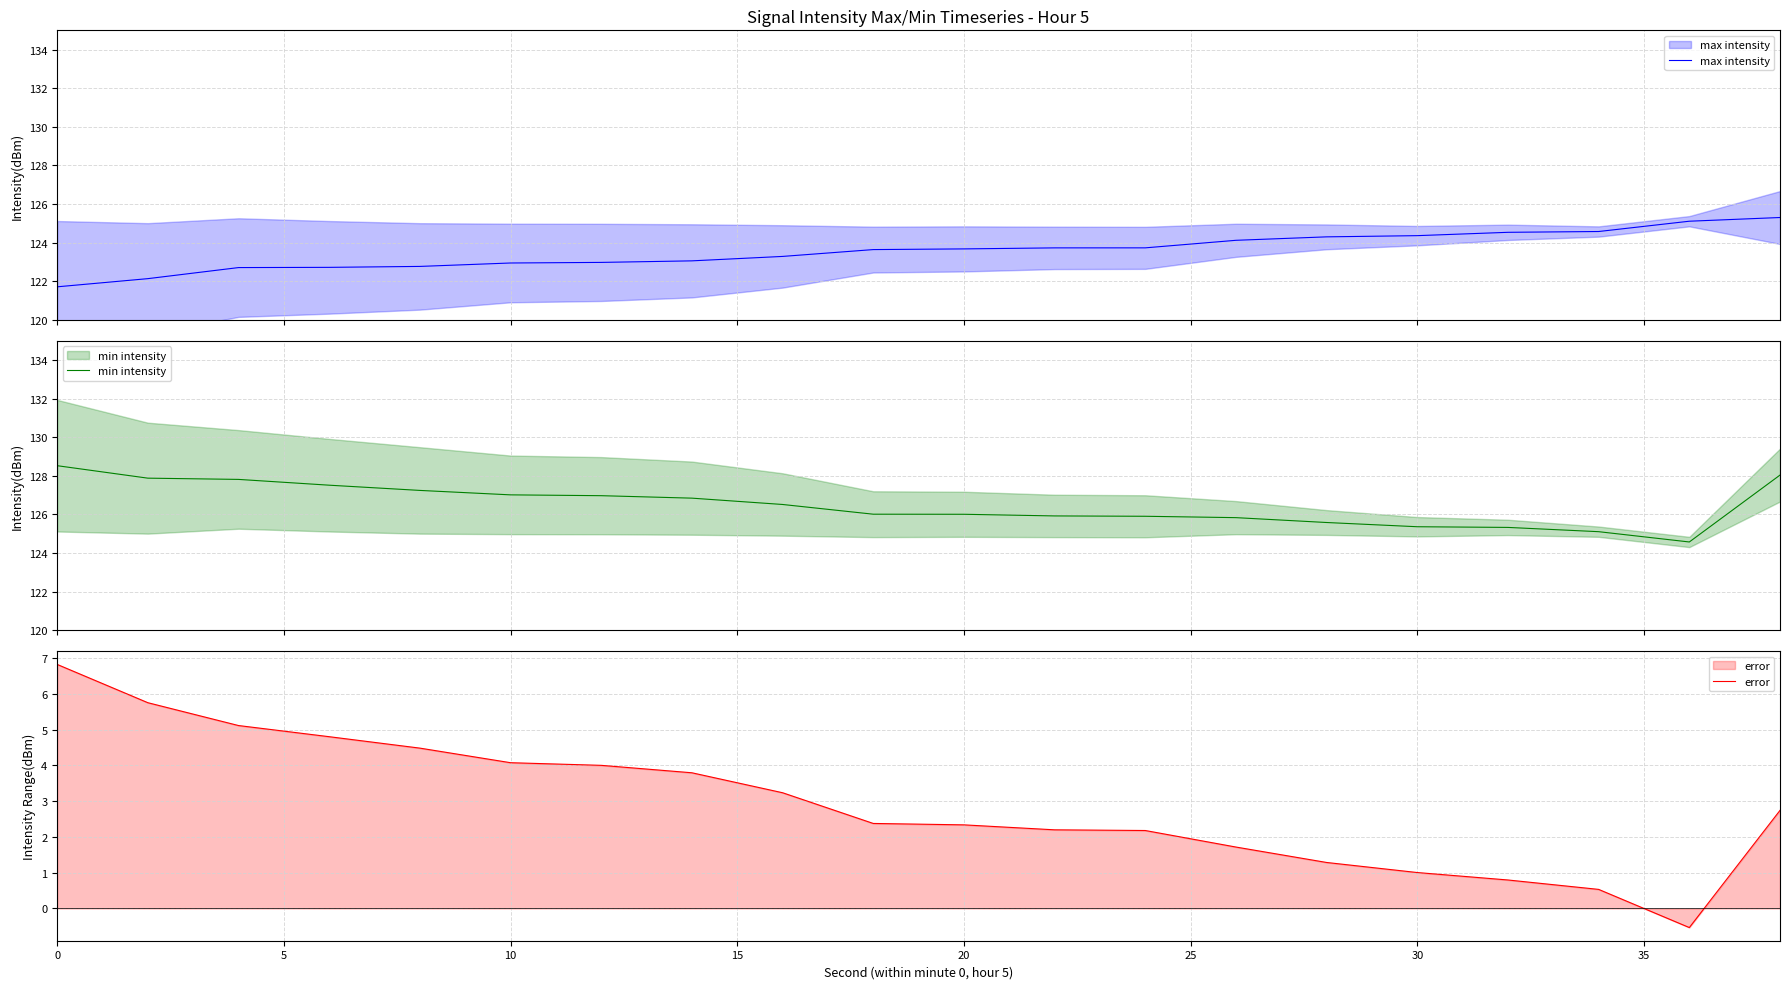

Reading left to right, what are all the values shown in this chart?

max intensity: 121.7	122.1	122.7	122.7	122.8	122.9	123.0	123.1	123.3	123.6	123.7	123.7	123.7	124.1	124.3	124.4	124.5	124.6	125.1	125.3
min intensity: 128.5	127.9	127.8	127.5	127.2	127.0	127.0	126.8	126.5	126.0	126.0	125.9	125.9	125.8	125.6	125.4	125.3	125.1	124.6	128.0
error: 6.8	5.7	5.1	4.8	4.5	4.1	4.0	3.8	3.2	2.4	2.3	2.2	2.2	1.7	1.3	1.0	0.8	0.5	-0.5	2.7